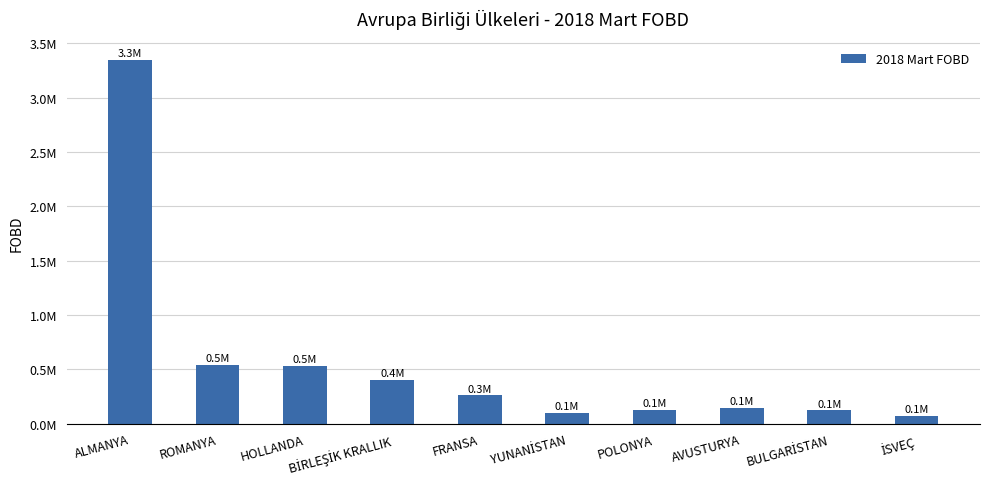

Rank the categories by value from highest to lowest.

ALMANYA, ROMANYA, HOLLANDA, BİRLEŞİK KRALLIK, FRANSA, AVUSTURYA, POLONYA, BULGARİSTAN, YUNANİSTAN, İSVEÇ